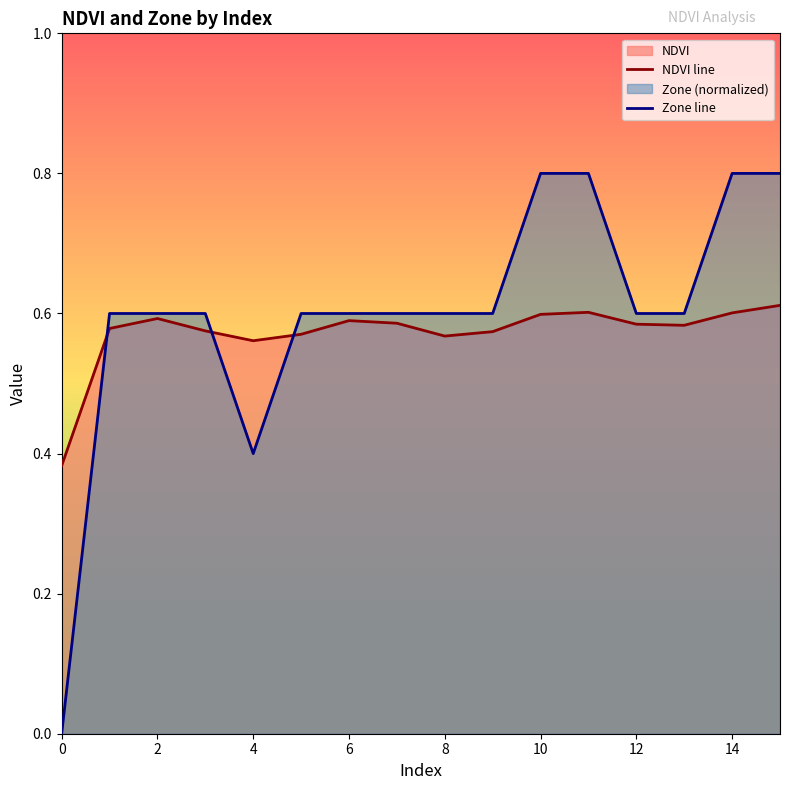

Does the chart have visible grid lines?

No